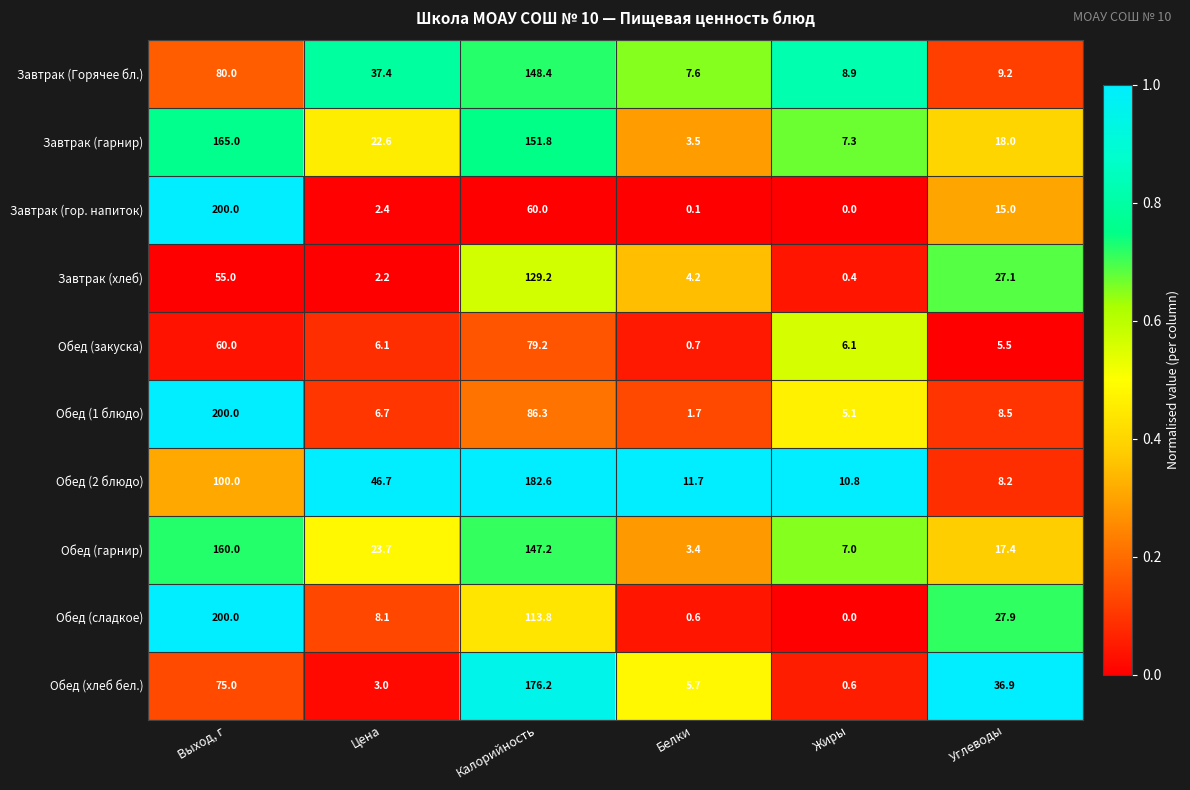

Between Цена and Белки, which series saw the biggest shift?

Обед (2 блюдо)